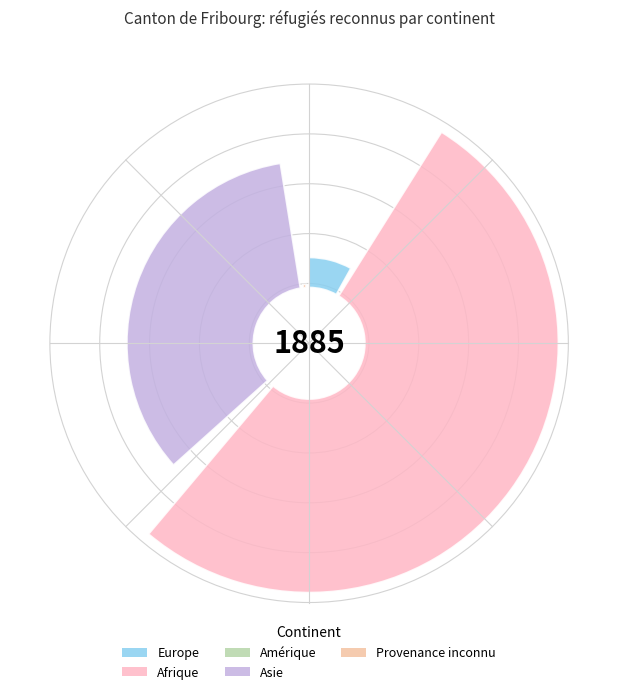

What percentage is the Asie slice, to the nearest percent?

36%